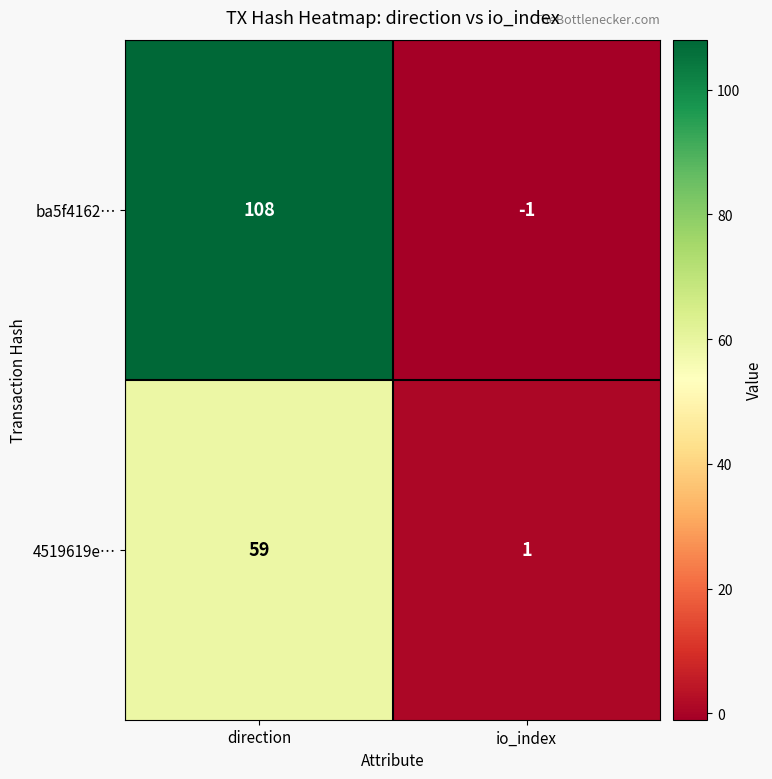

What is the greatest value displayed?

108